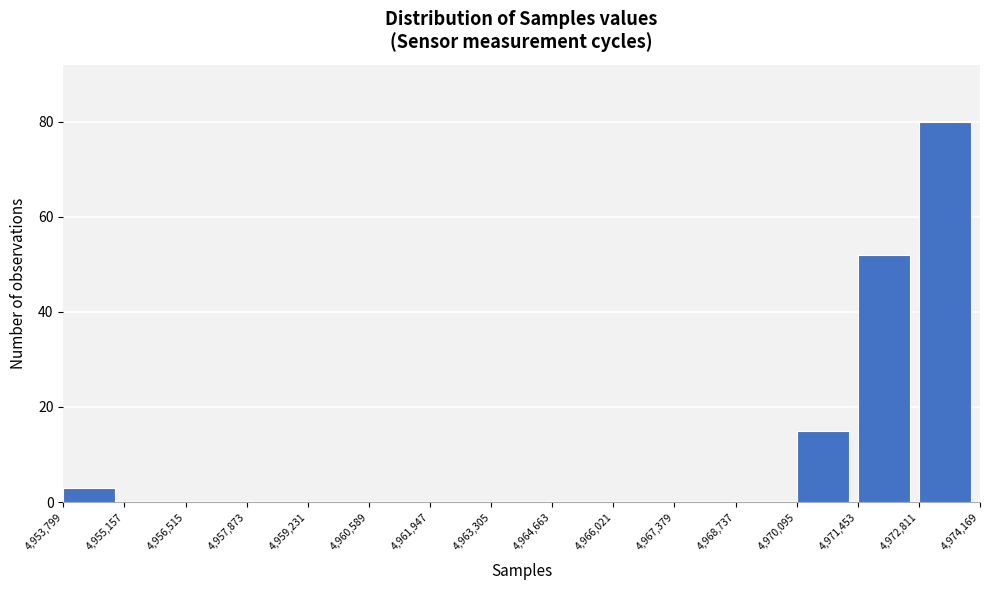

How tall is the bar that spans 4,970,095 to 4,971,453 on the x-axis? The values are not printed on the chart, so give them approximately, as read against the axis.

16